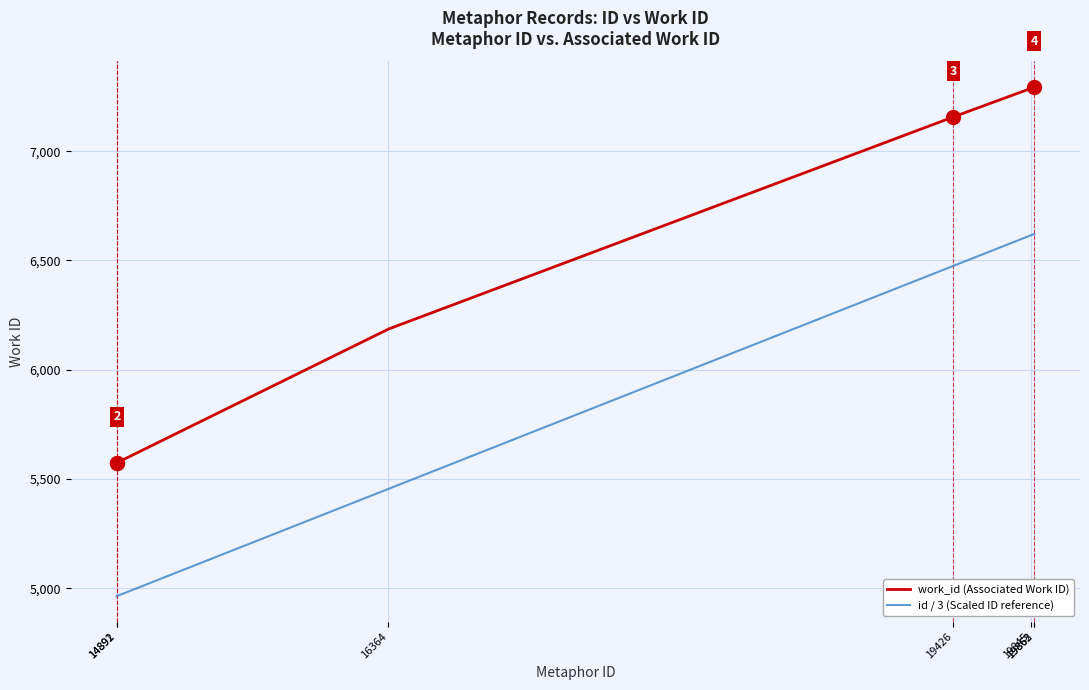

How many lines are shown in the chart?

2